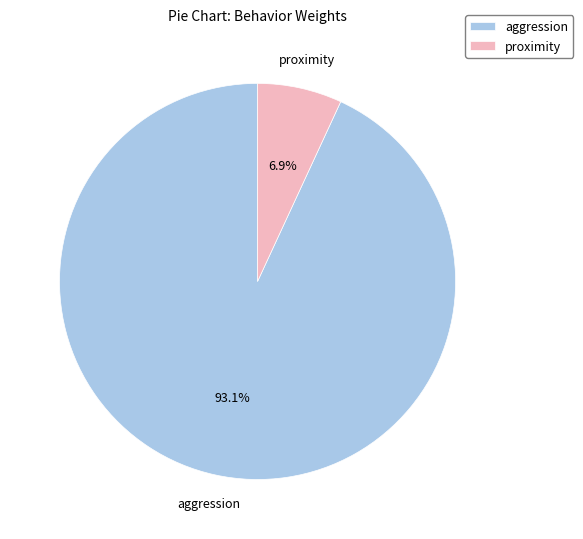

Rank the categories by value from lowest to highest.

proximity, aggression